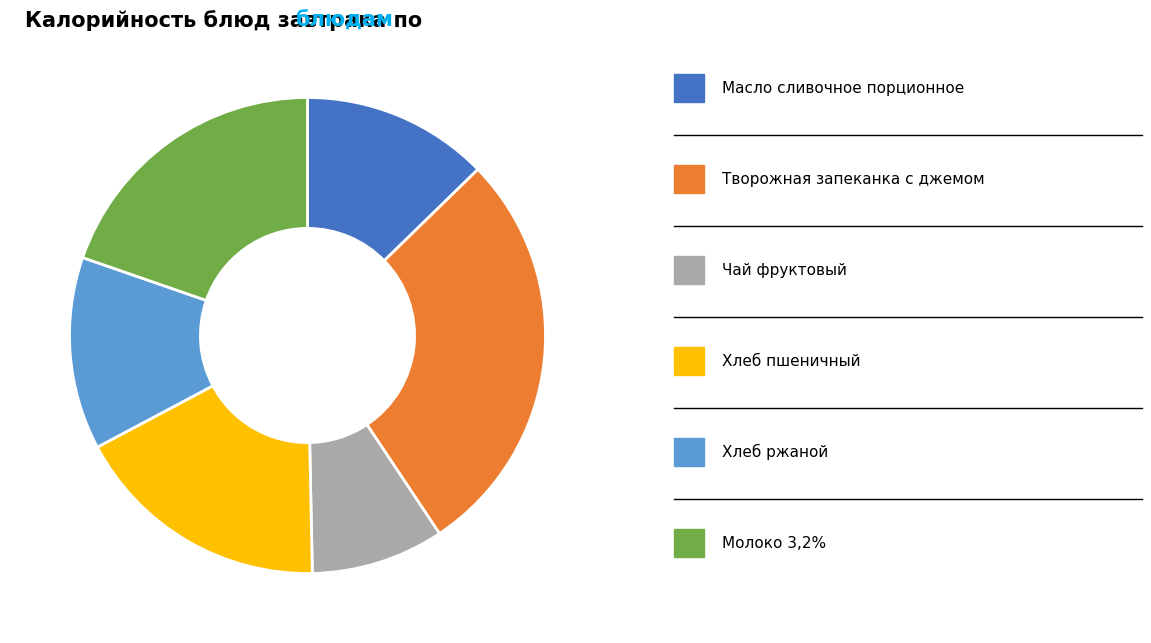

Does any single category account for the majority?

No